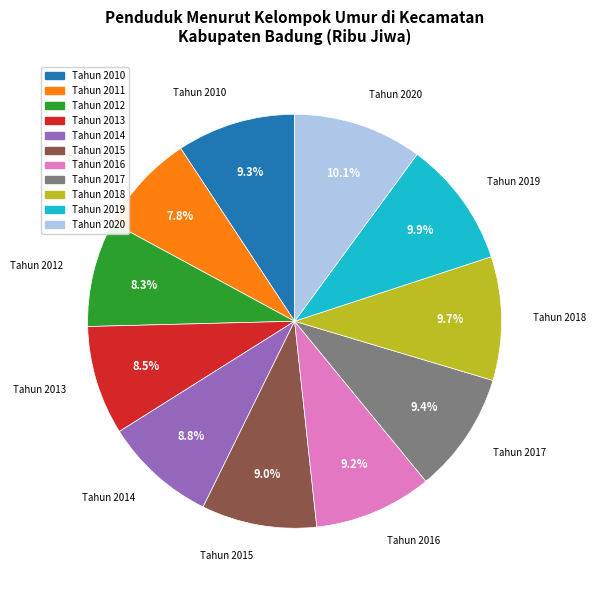

Do Tahun 2012 and Tahun 2014 together represent more than half of the pie?

No